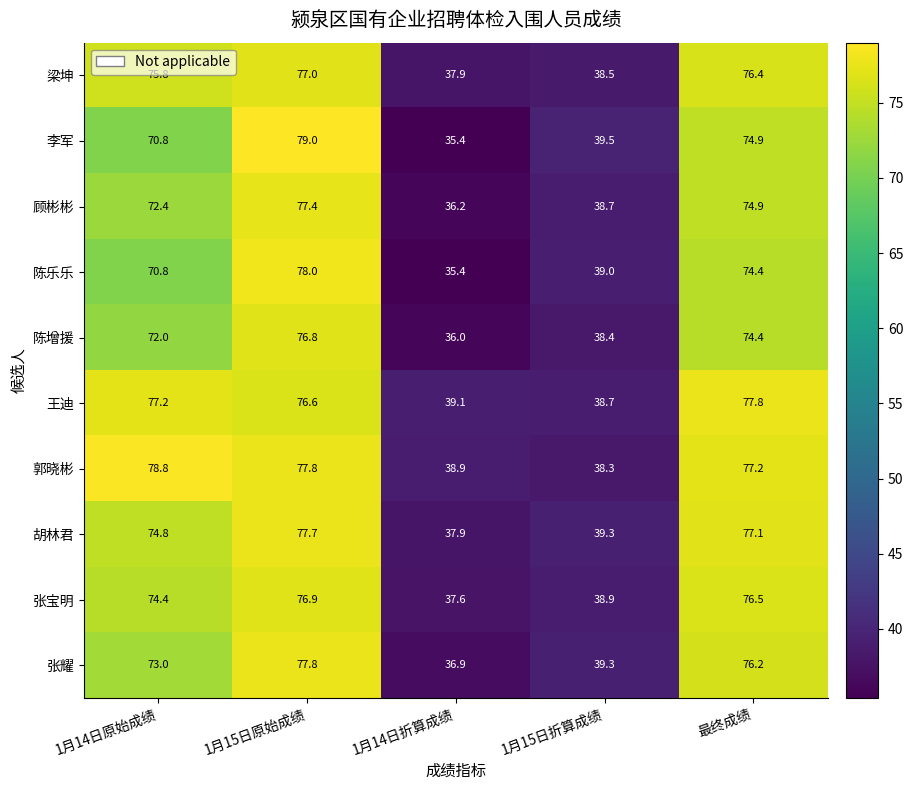

What is the sum of the 张宝明 values at 最终成绩 and 1月14日折算成绩?

114.1